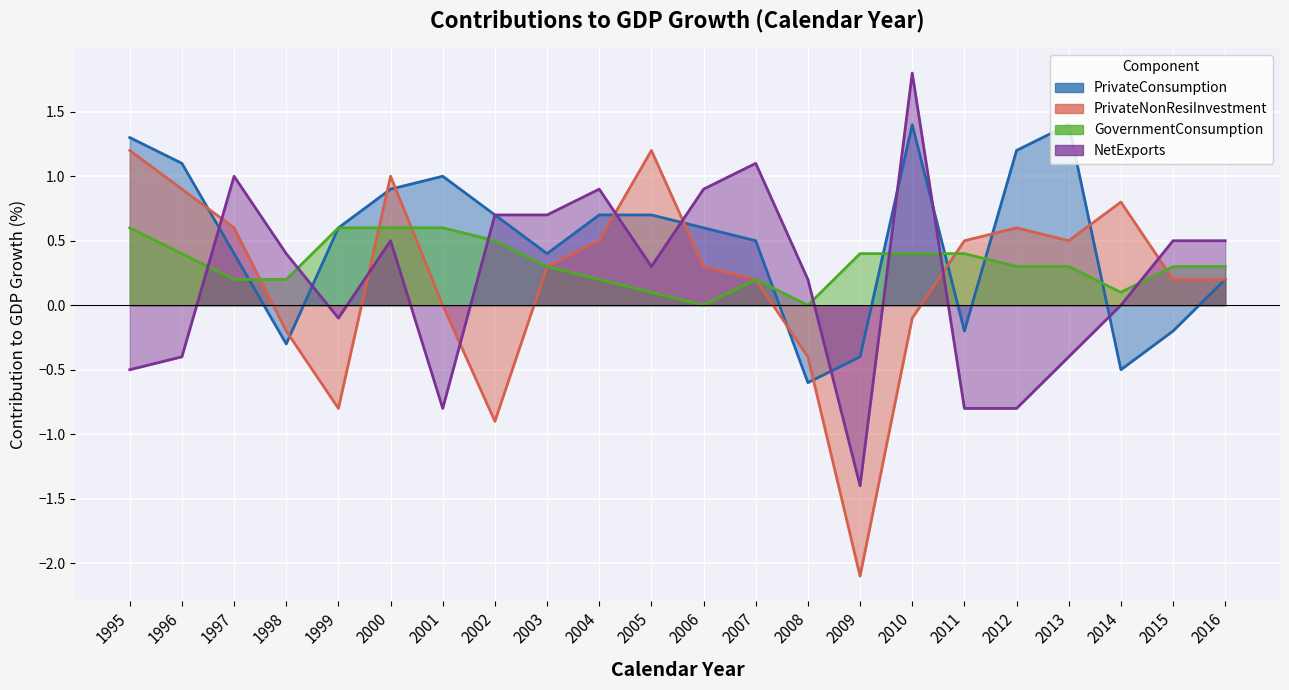

What are all the series names shown in the legend?

PrivateConsumption, PrivateNonResiInvestment, GovernmentConsumption, NetExports